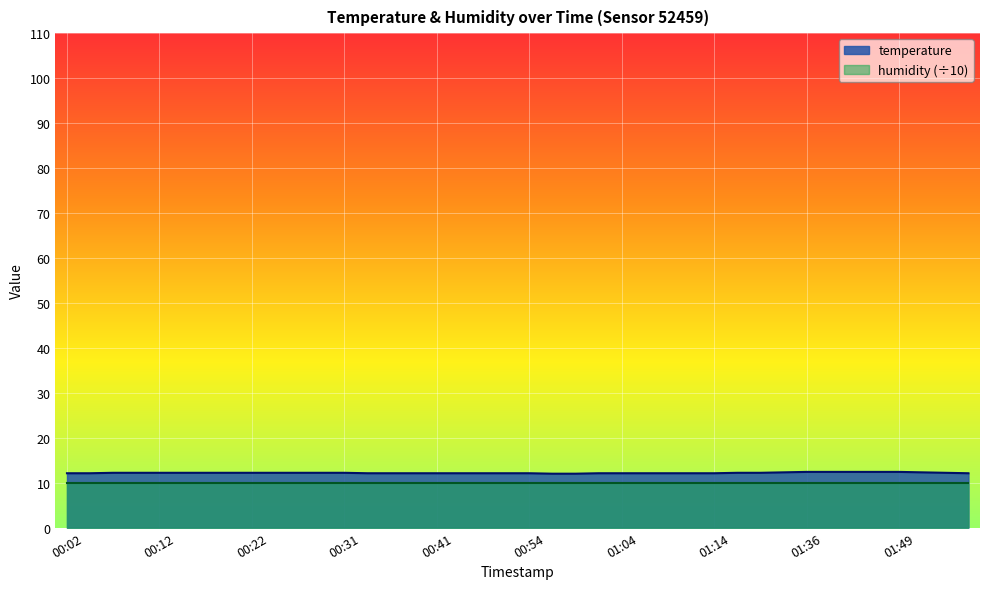

Which has a higher value, 00:04 or 01:36?

01:36